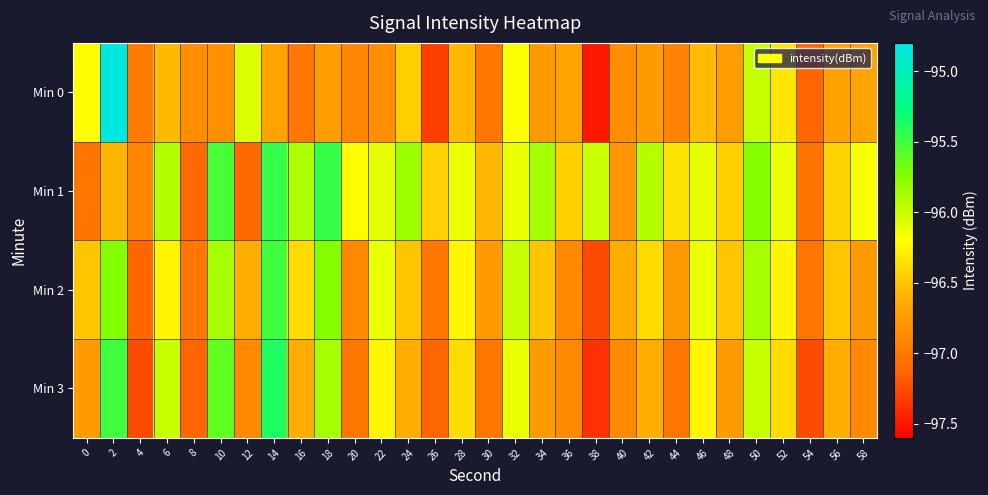

At 42, list the series in order from smallest to largest.

Min 0, Min 3, Min 2, Min 1